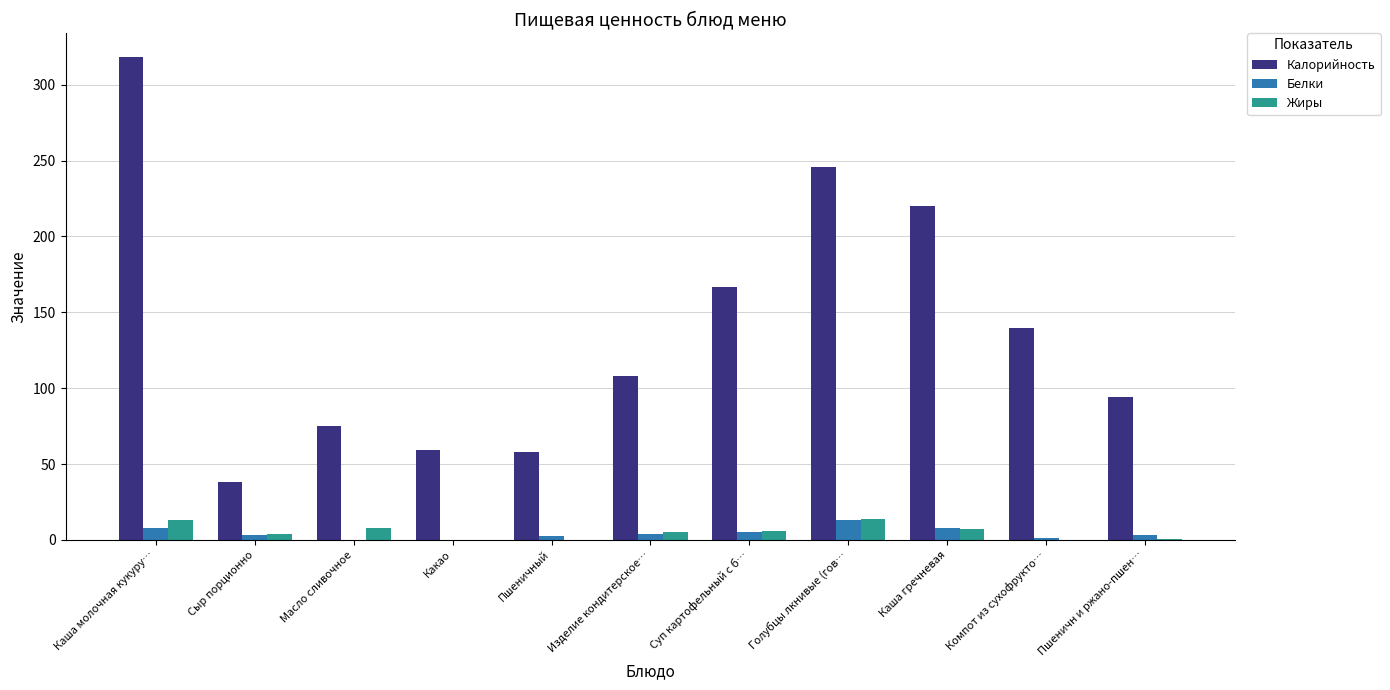

Which series has the largest total across all categories?

Калорийность